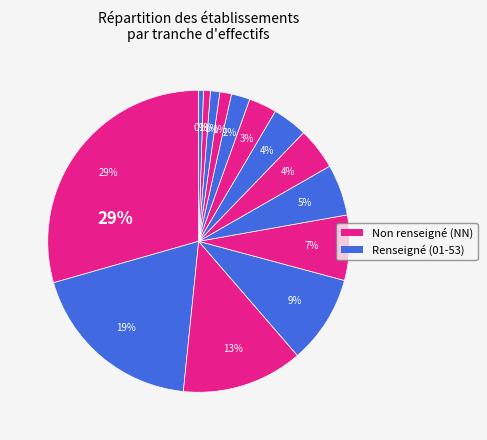

Is there a majority slice in this chart?

No